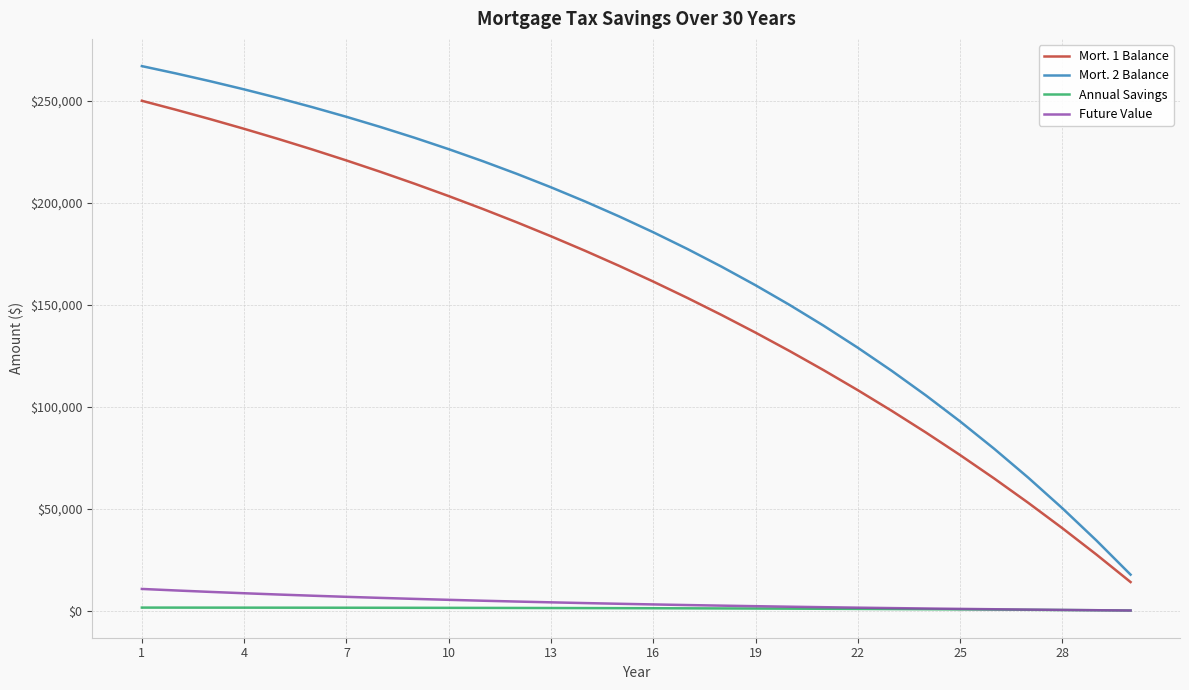

Which series has the widest spread of values?

Mort. 2 Balance